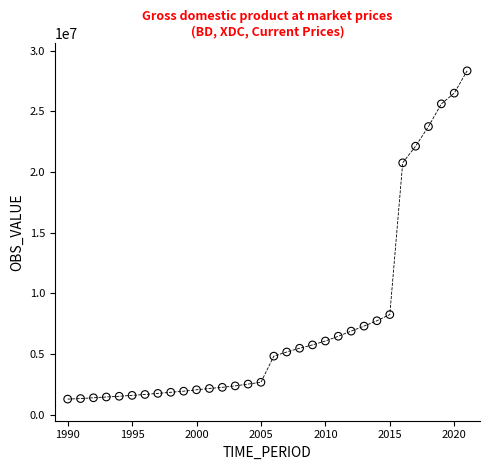

What is the range of X values (max minus min)?

31.0